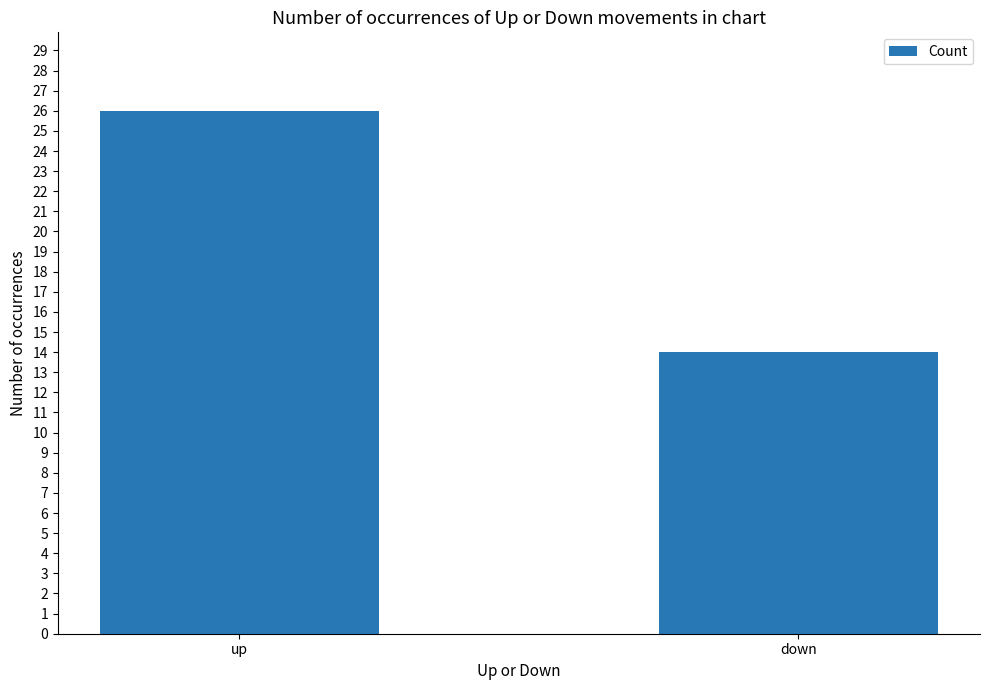

List the labels in order of value, smallest first.

down, up